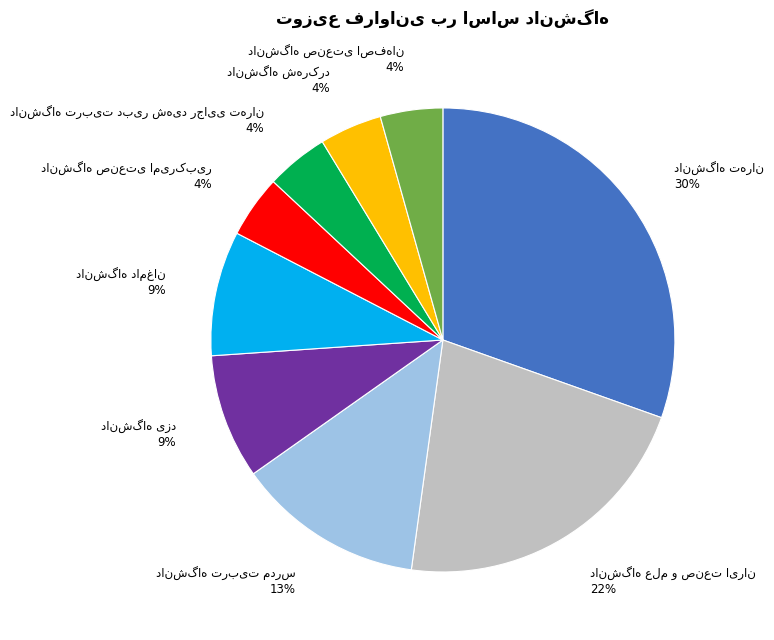

Is there any slice that represents more than half of the pie?

No